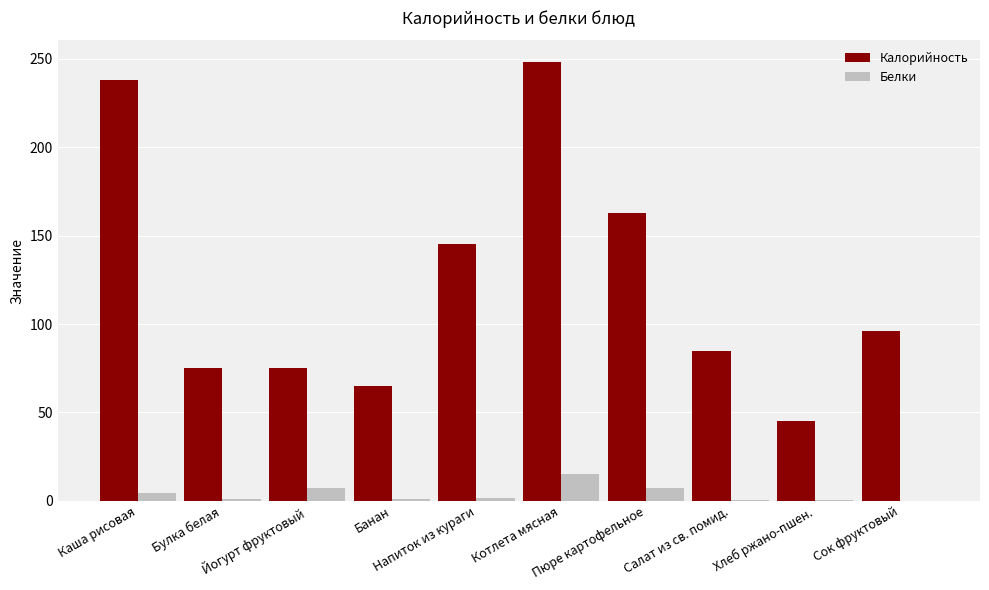

Which series has the largest total across all categories?

Калорийность